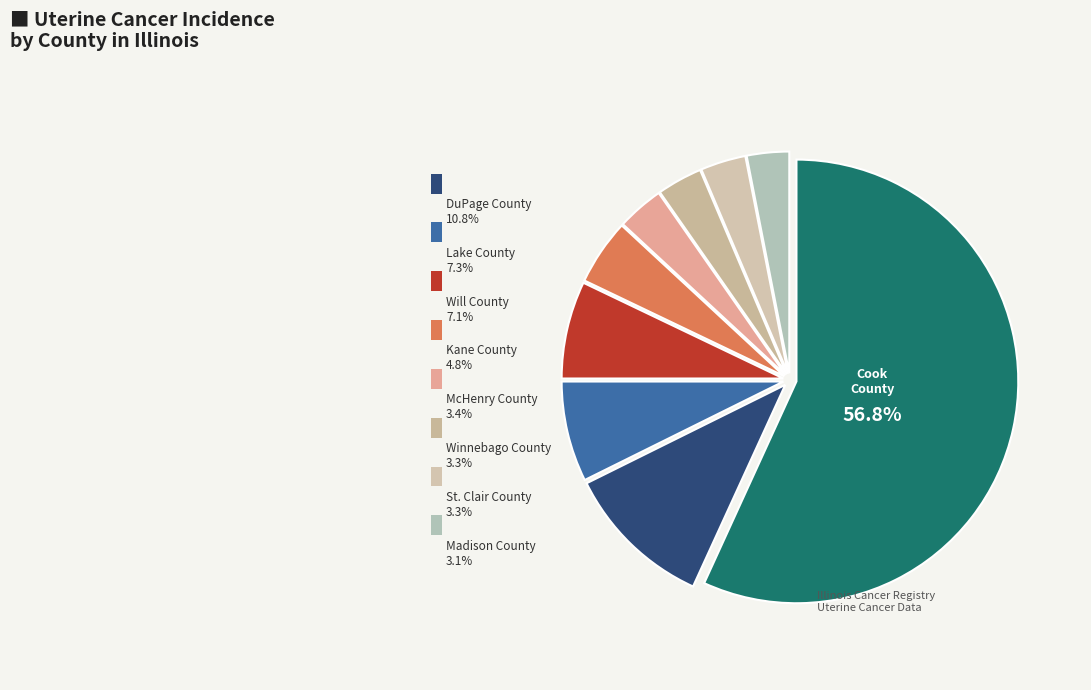

Which slice represents more than half of the pie?

Cook County